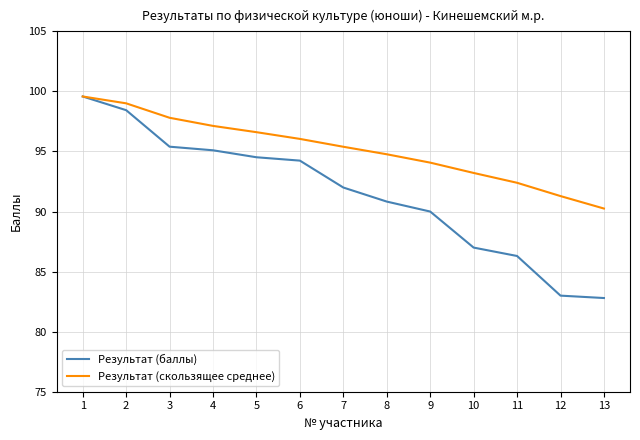

What is the difference between the highest and lowest values at 12?

8.3